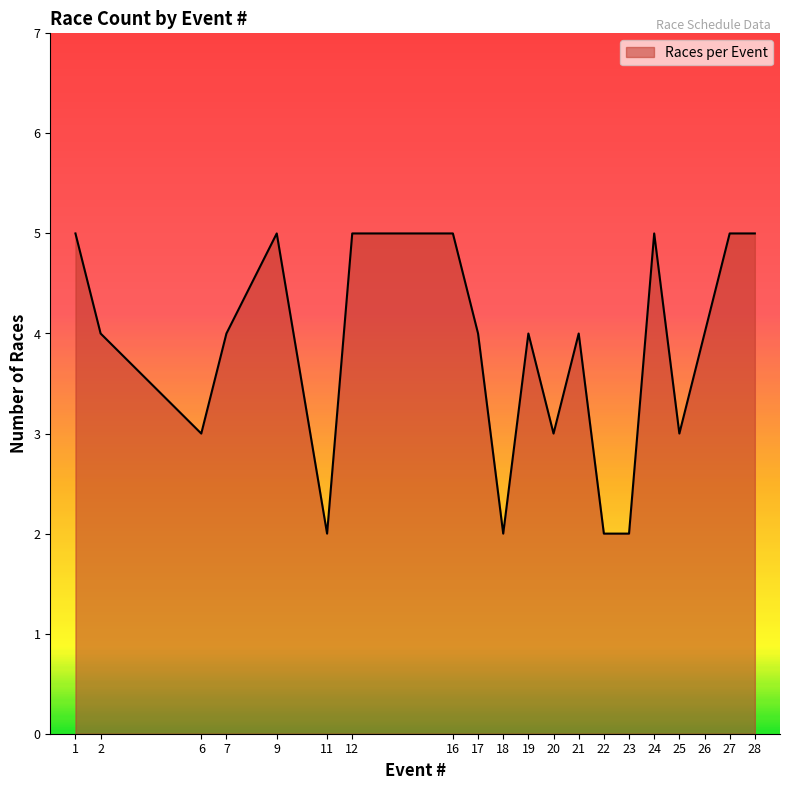

The value at 26 is 6. True or false?

False